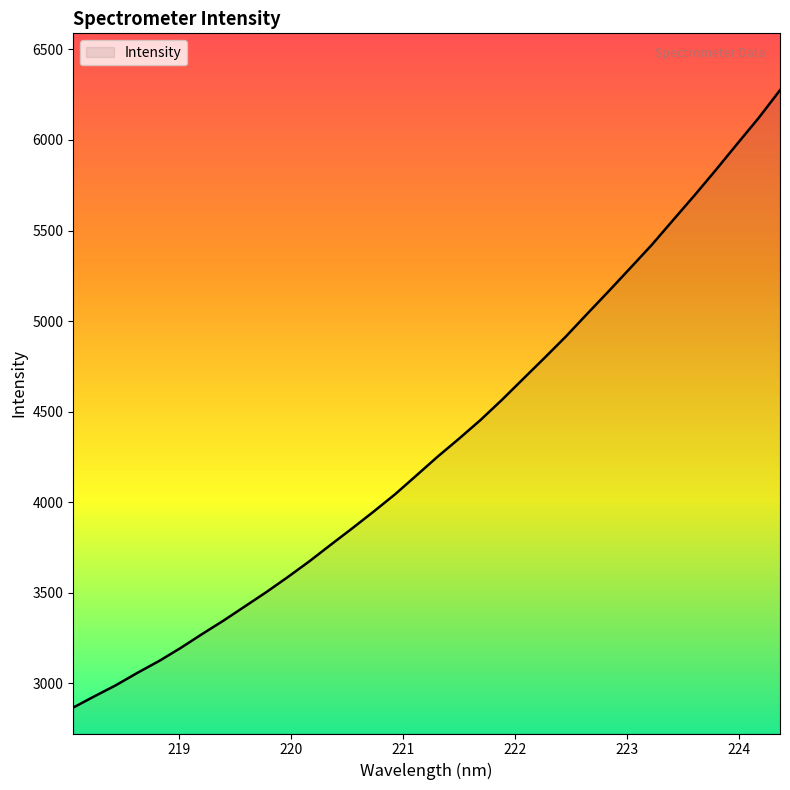

What is the greatest value displayed?

6274.8